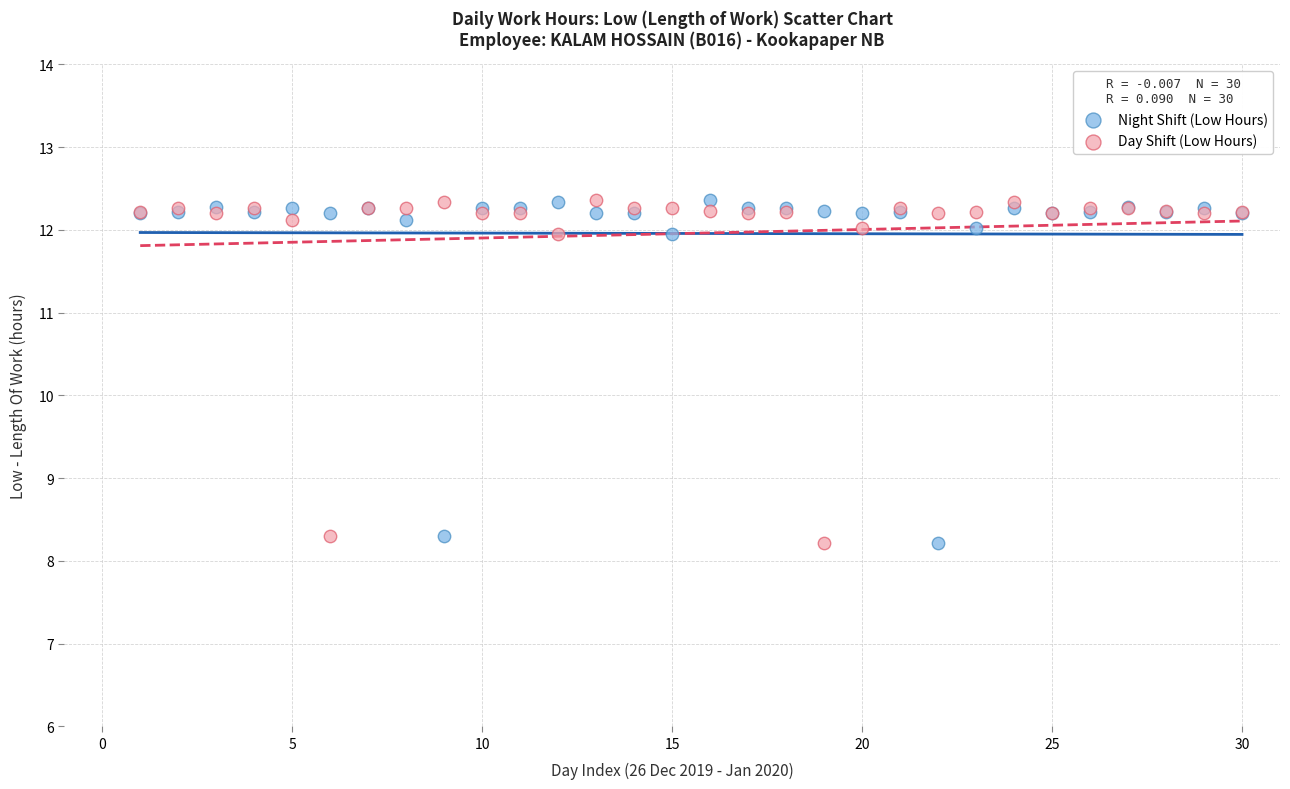

What is the X range (max minus min) for the scatter plot?

29.0